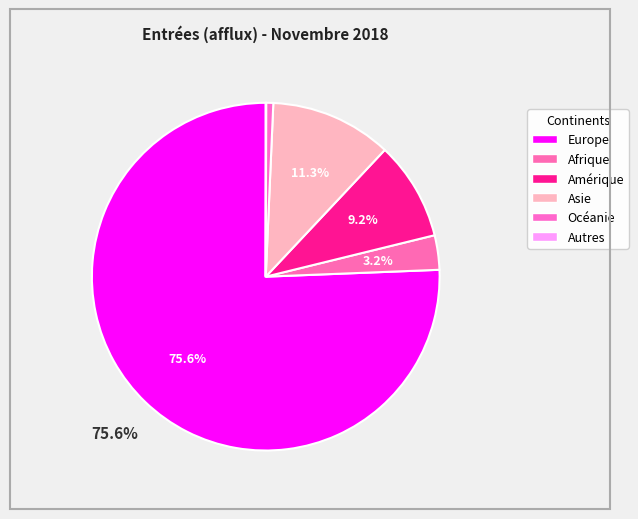

What is the majority slice?

Europe